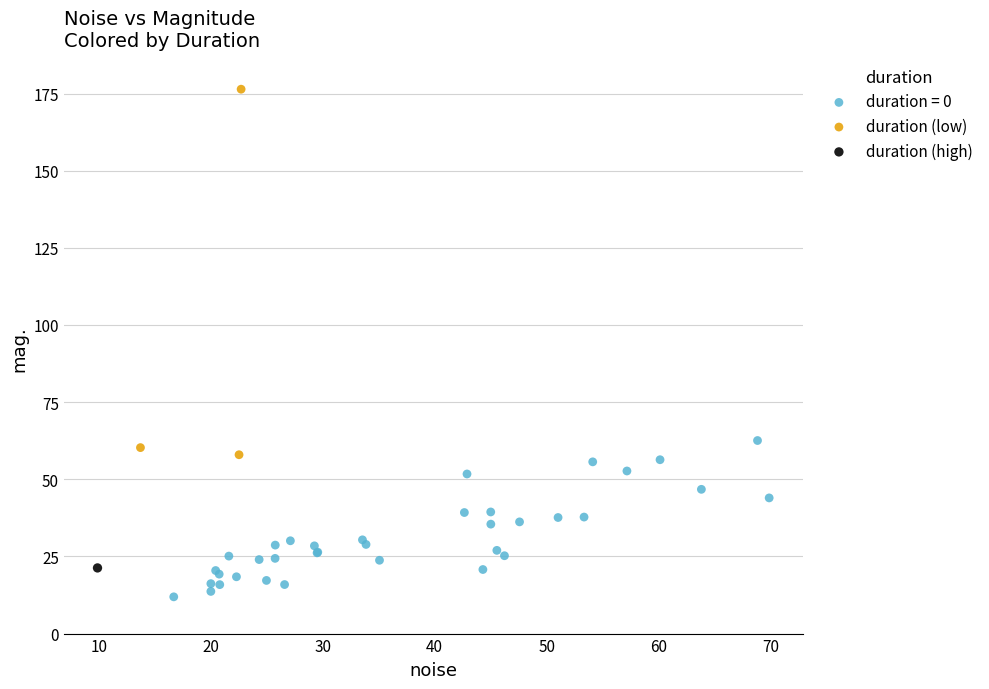

What are all the series names shown in the legend?

duration = 0, duration (low), duration (high)